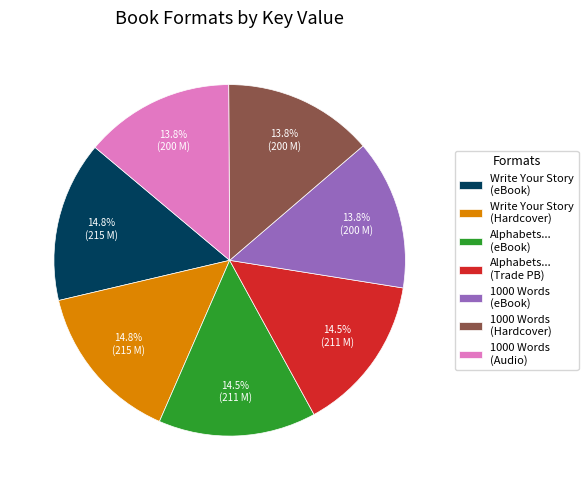

What portion of the pie excludes Write Your Story (eBook)?

85.2%